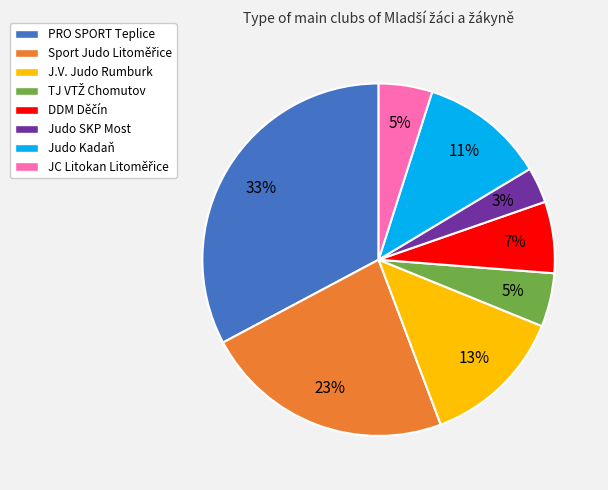

True or false: Judo SKP Most accounts for 3% of the total.

True